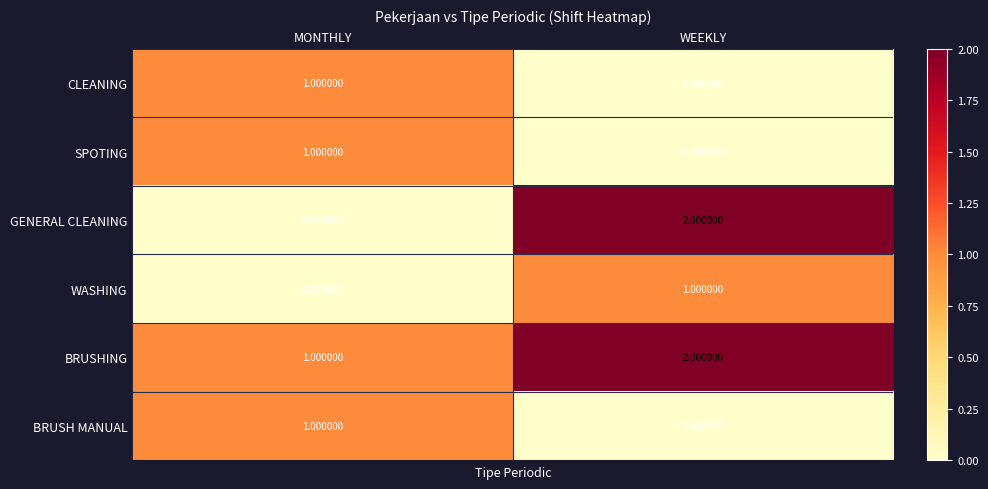

Count the number of categories in the chart.

2